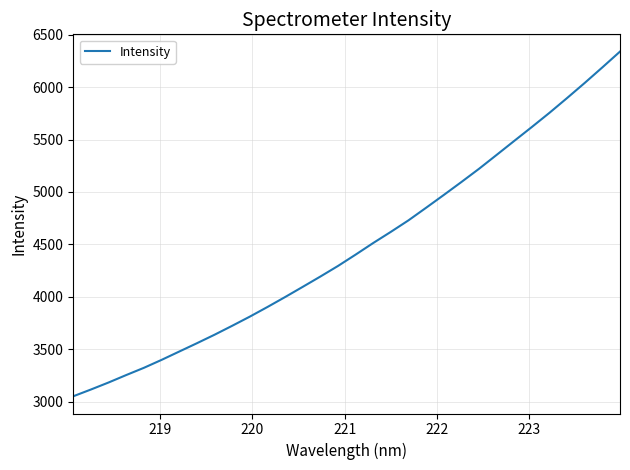

What is the greatest value displayed?

6339.8